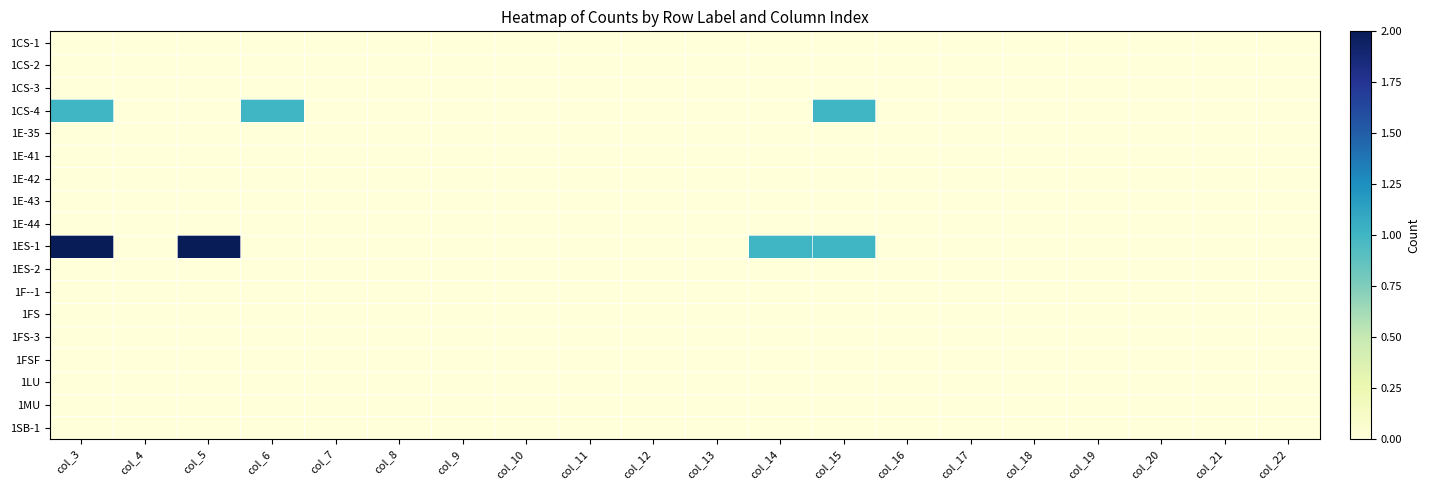

Which has a higher value, col_21 or col_15?

col_21